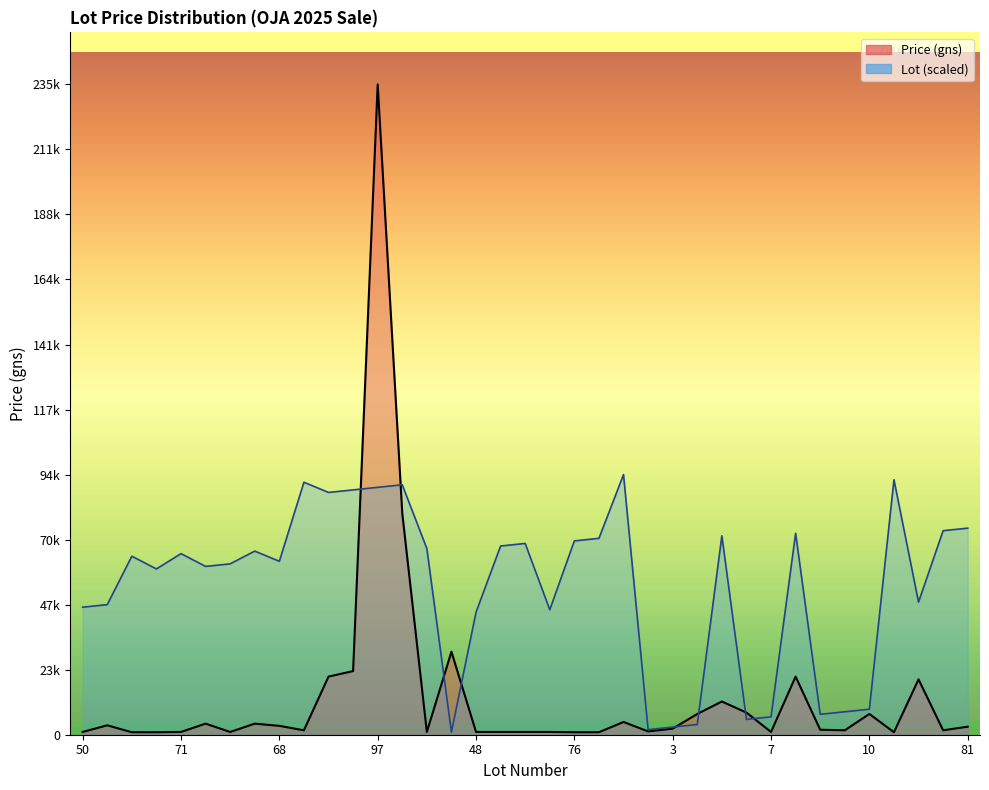

Which series has the largest total across all categories?

Lot